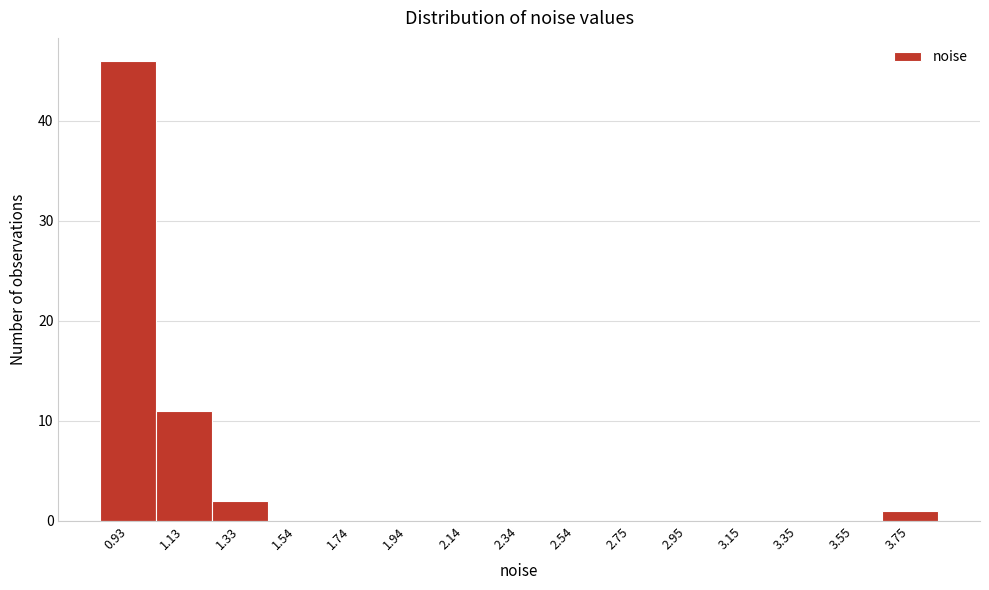

How tall is the bar that spans 1.25 to 1.45 on the x-axis? Neither the bar edges nor the heights are printed on the chart, so give them approximately, as read against the axes.

2